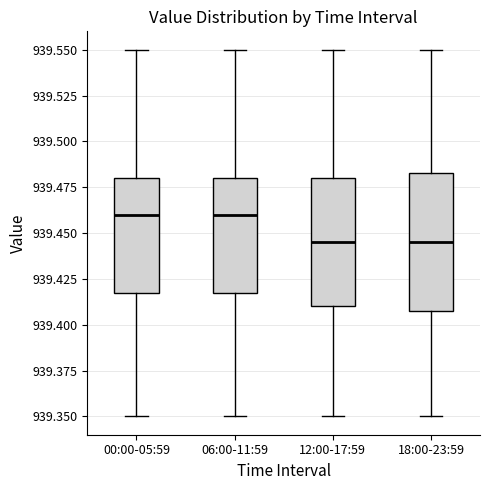

Reading left to right, transcribe this box plot: for each box, give where its median line is, the range the box spans, and where its two whiskers end, as read against the y-axis. The values are not printed on the chart, so give them approximately, as read against the axis.

00:00-05:59: median 939.460, box 939.420 to 939.480, whiskers 939.350 to 939.550
06:00-11:59: median 939.460, box 939.420 to 939.480, whiskers 939.350 to 939.550
12:00-17:59: median 939.445, box 939.410 to 939.480, whiskers 939.350 to 939.550
18:00-23:59: median 939.445, box 939.410 to 939.485, whiskers 939.350 to 939.550